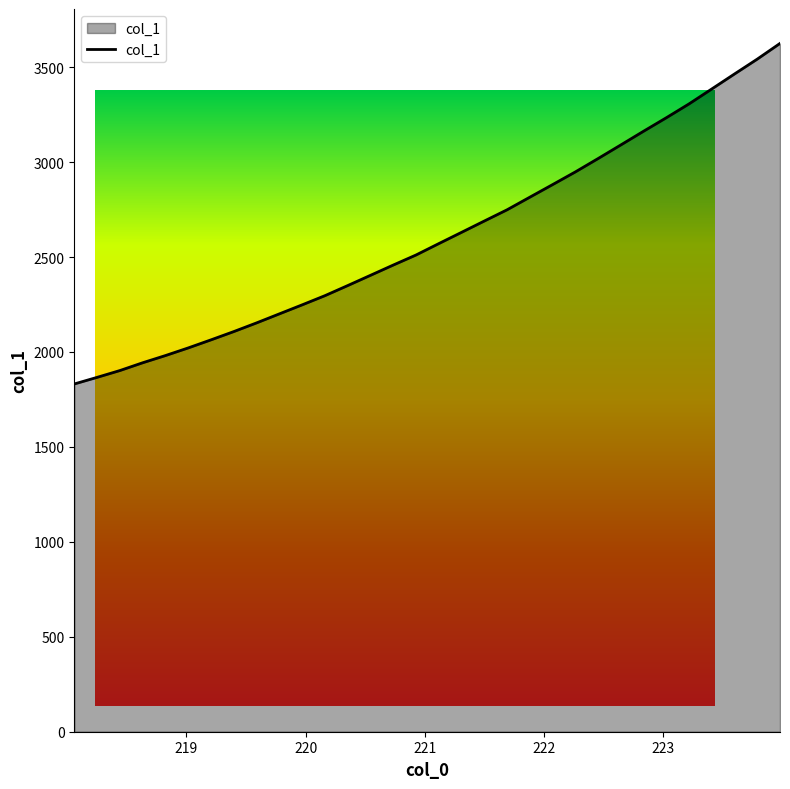

What is the average value?

2607.6